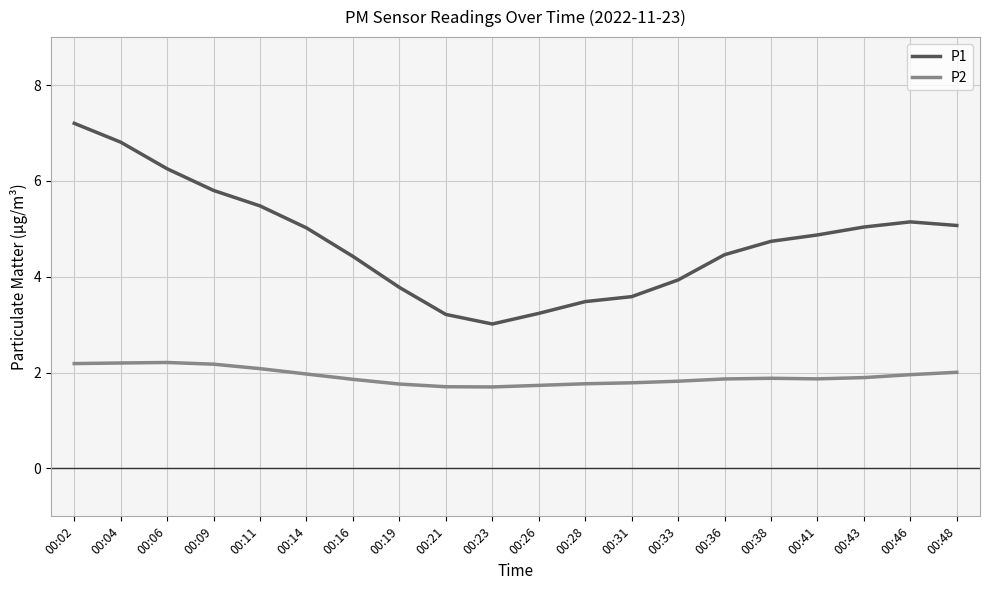

What is the maximum value for P2?

2.2